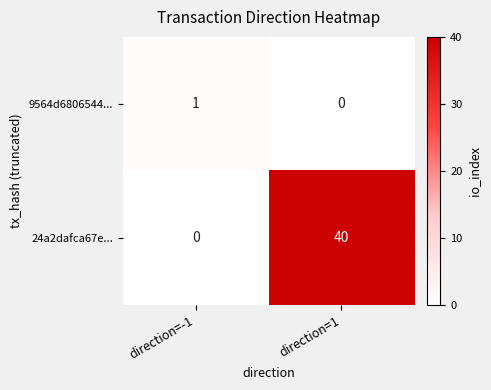

At direction=1, list the series in order from smallest to largest.

9564d6806544..., 24a2dafca67e...